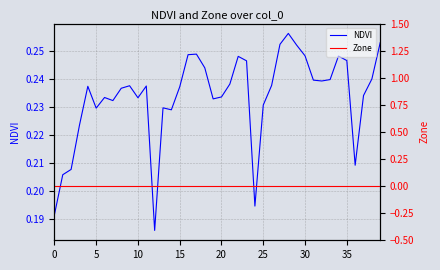

What is the spread (max minus min) of values at 39?

0.3